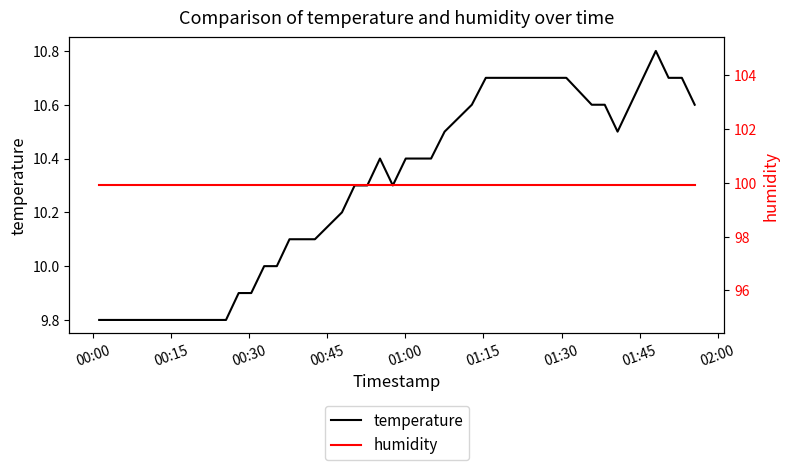

True or false: humidity has more than 1 points higher than both neighbors.

False